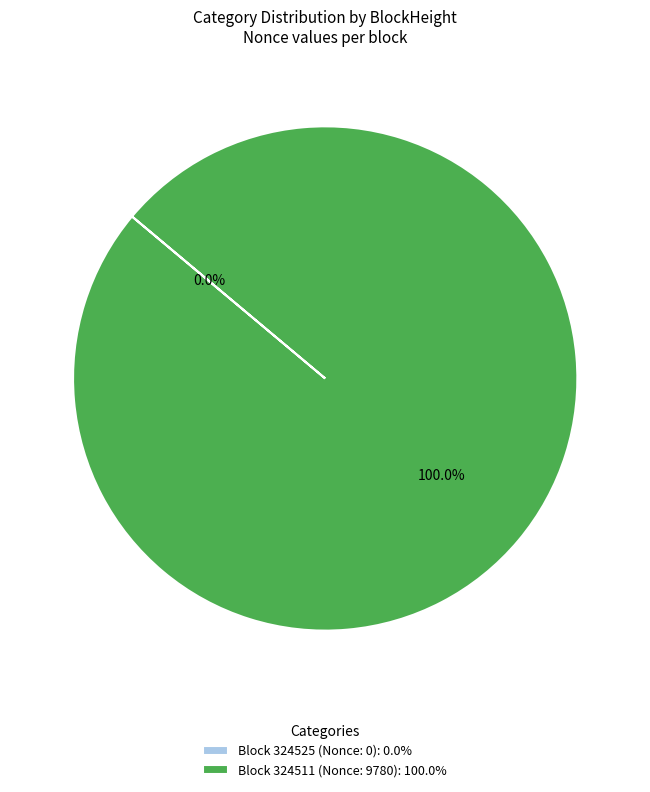

Does any single category account for the majority?

Yes